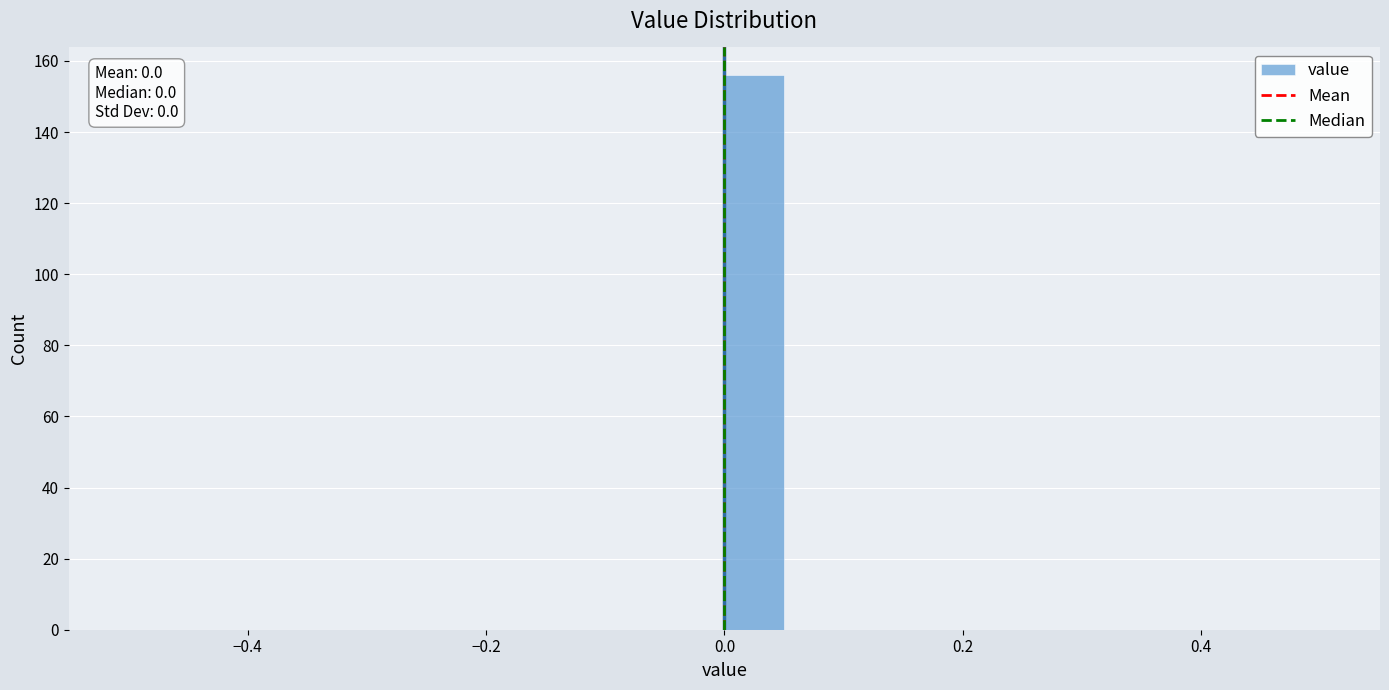

Read against the x-axis, roughly where is the centre of the tallest bar?

0.02